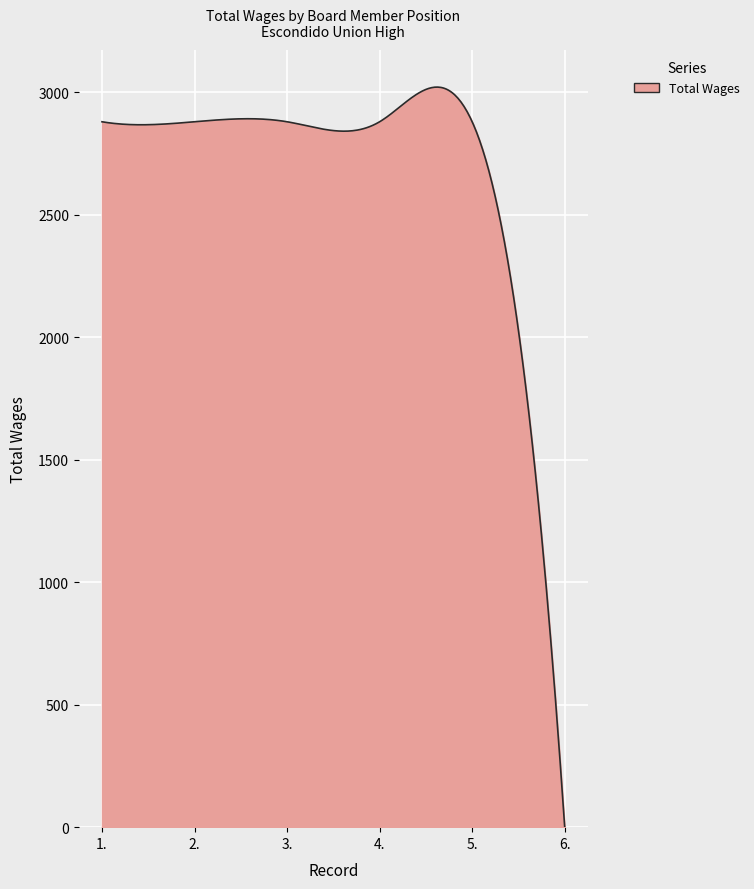

What is the greatest value displayed?

3021.5